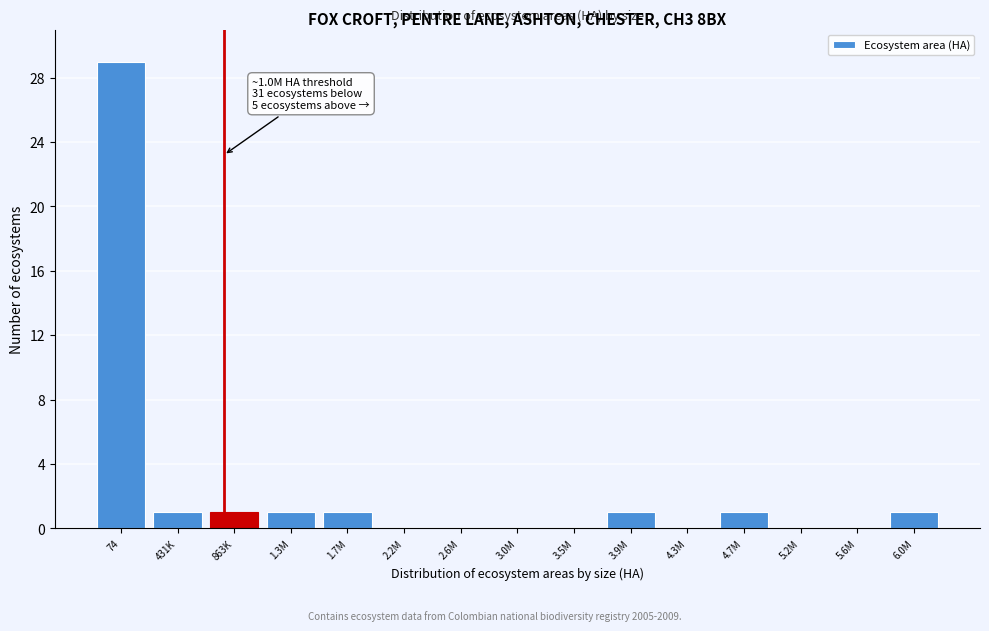

Reading left to right, transcribe all the data shown in this chart.

74=29	431K=1	863K=1	1.3M=1	1.7M=1	2.2M=0	2.6M=0	3.0M=0	3.5M=0	3.9M=1	4.3M=0	4.7M=1	5.2M=0	5.6M=0	6.0M=1